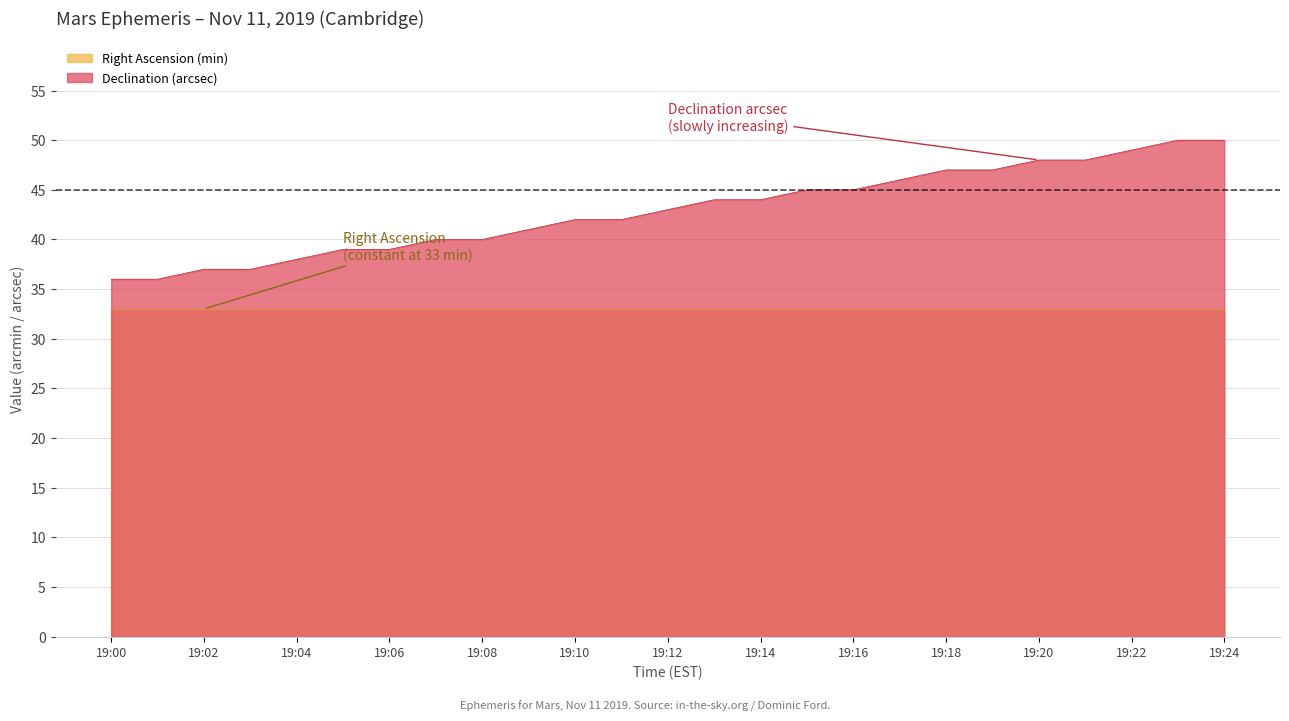

Is it true that the value at 19:24 is 66?

False